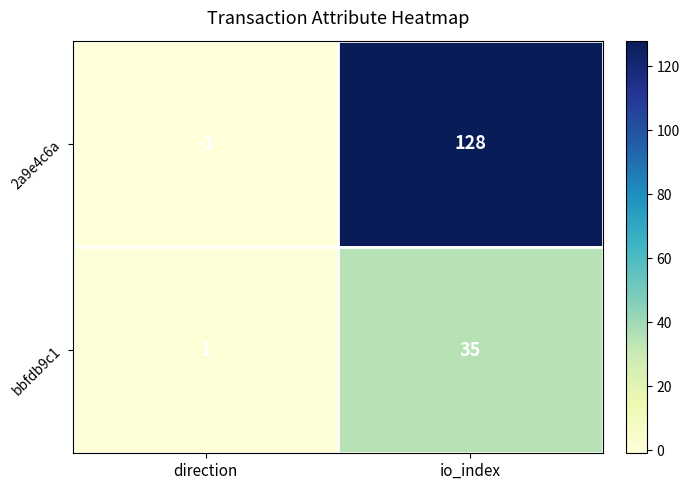

How many series are shown in this chart?

2